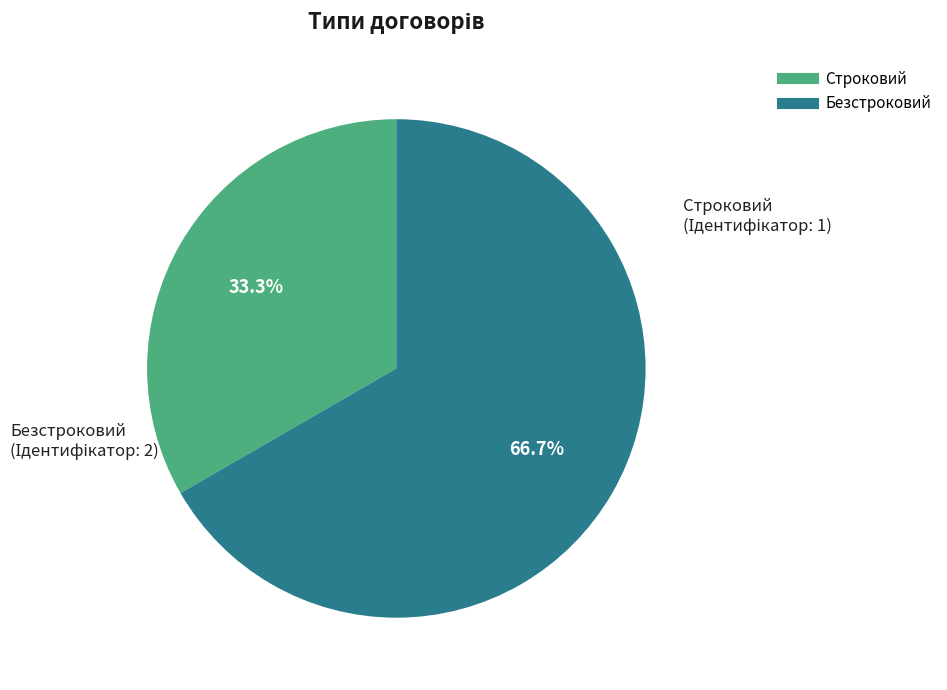

Which slice represents more than half of the pie?

Безстроковий